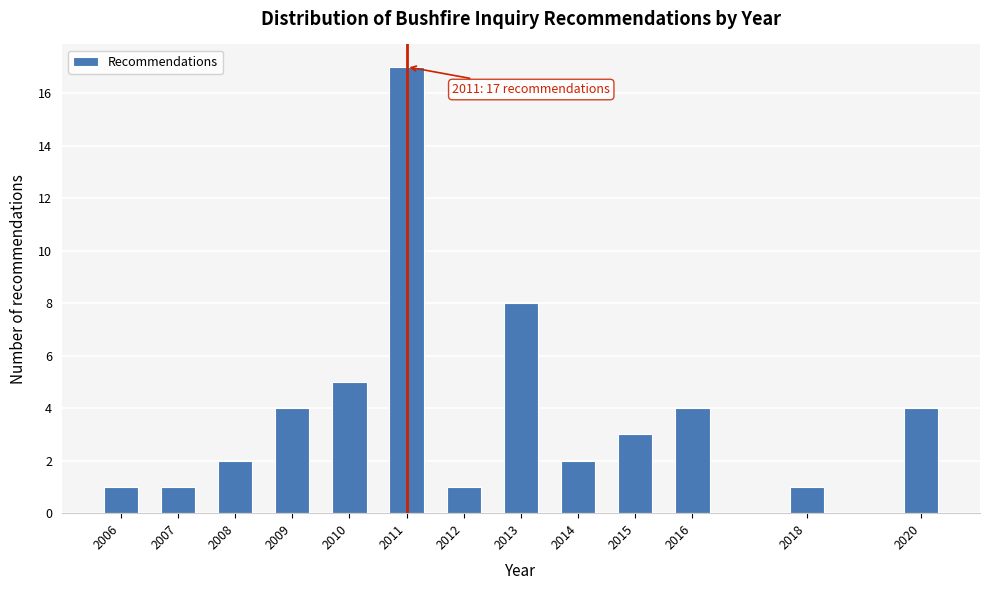

Reading left to right, extract all data points from this chart.

2006=1	2007=1	2008=2	2009=4	2010=5	2011=17	2012=1	2013=8	2014=2	2015=3	2016=4	2018=1	2020=4